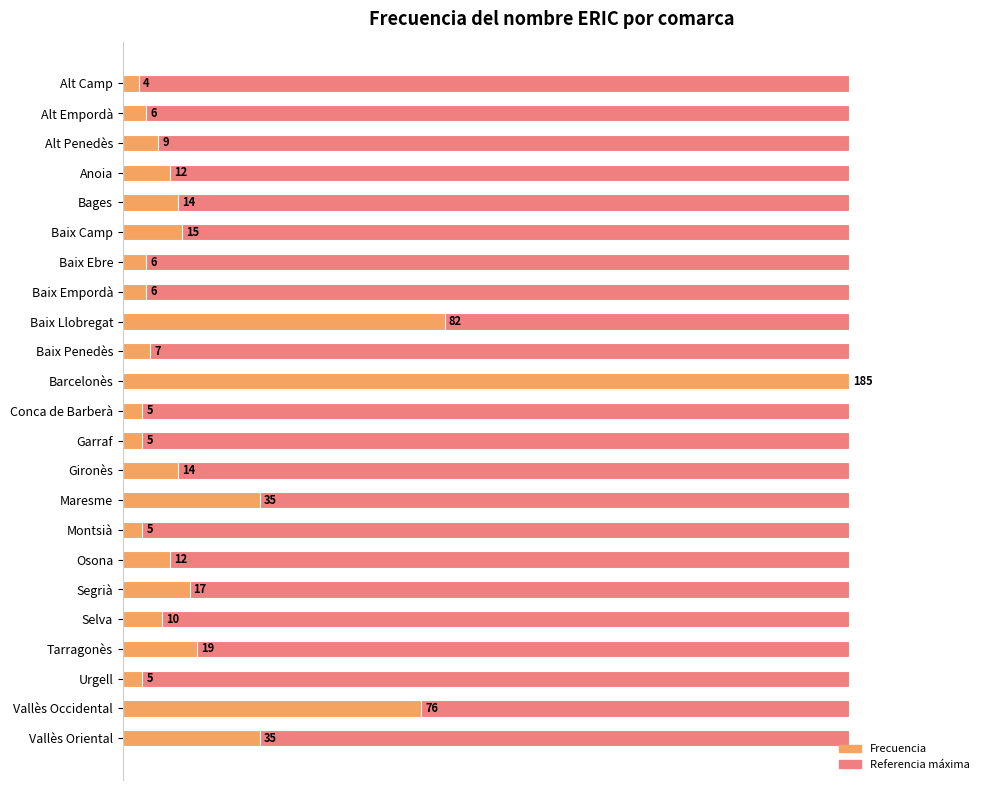

How many series are shown in this chart?

2